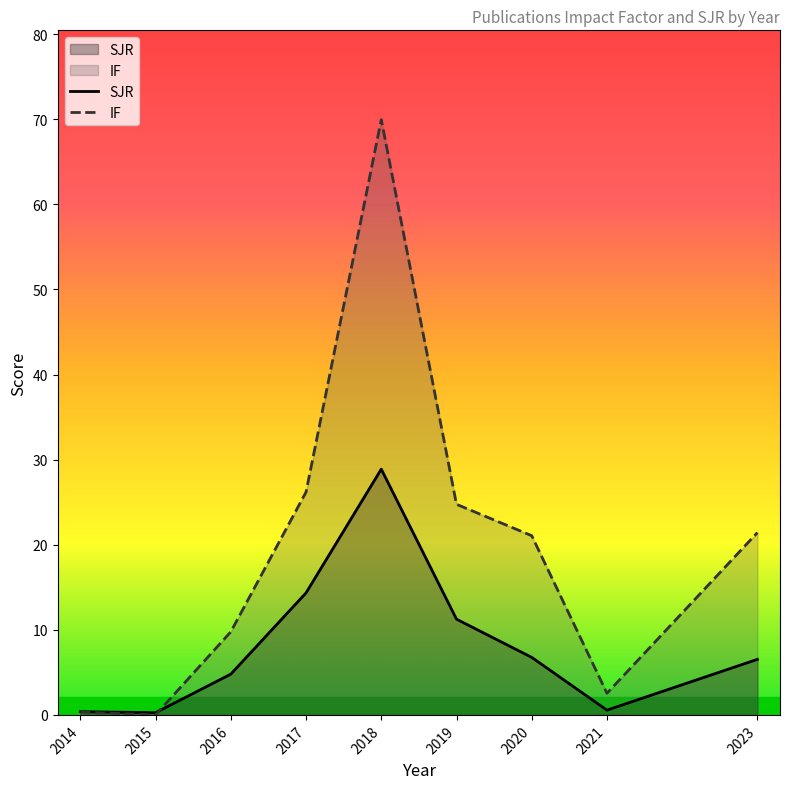

What is the average value of the IF series?

19.6